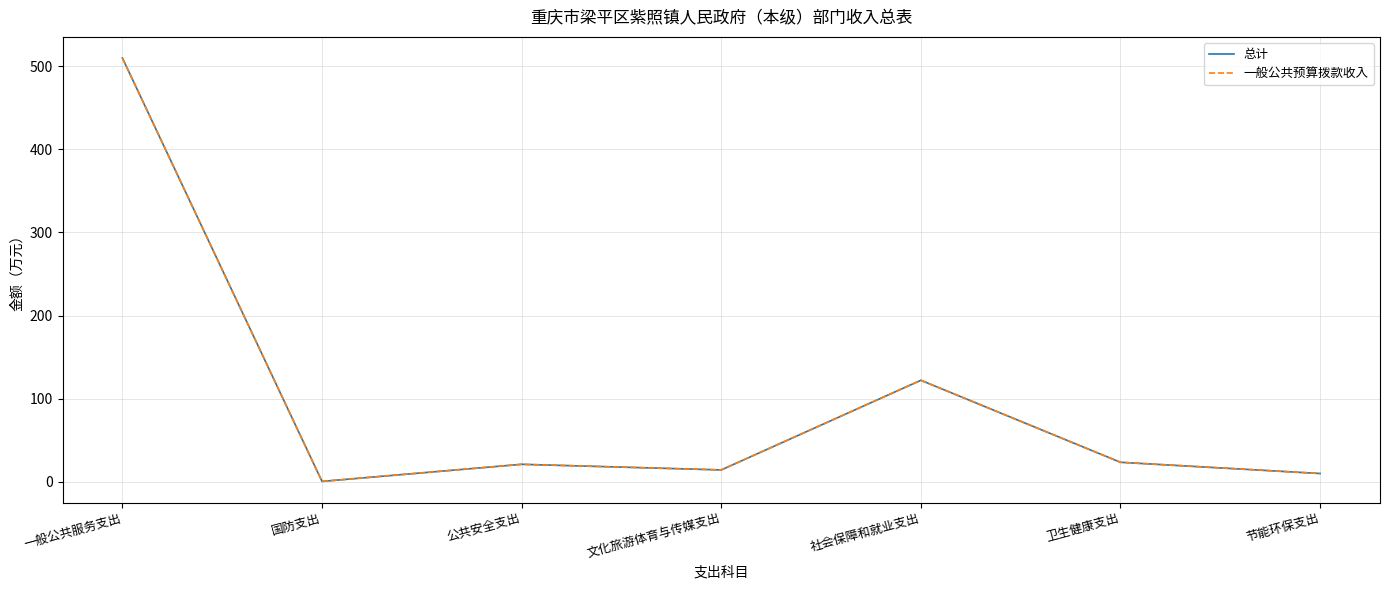

What is the sum of all 一般公共预算拨款收入 values?

701.4